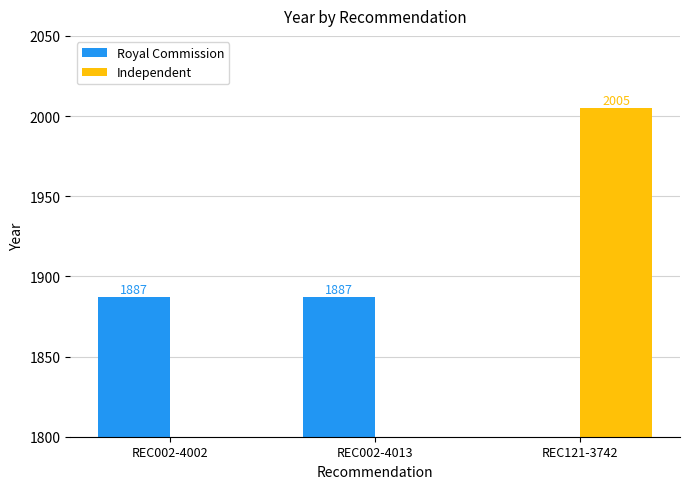

Which series has the largest total across all categories?

Royal Commission